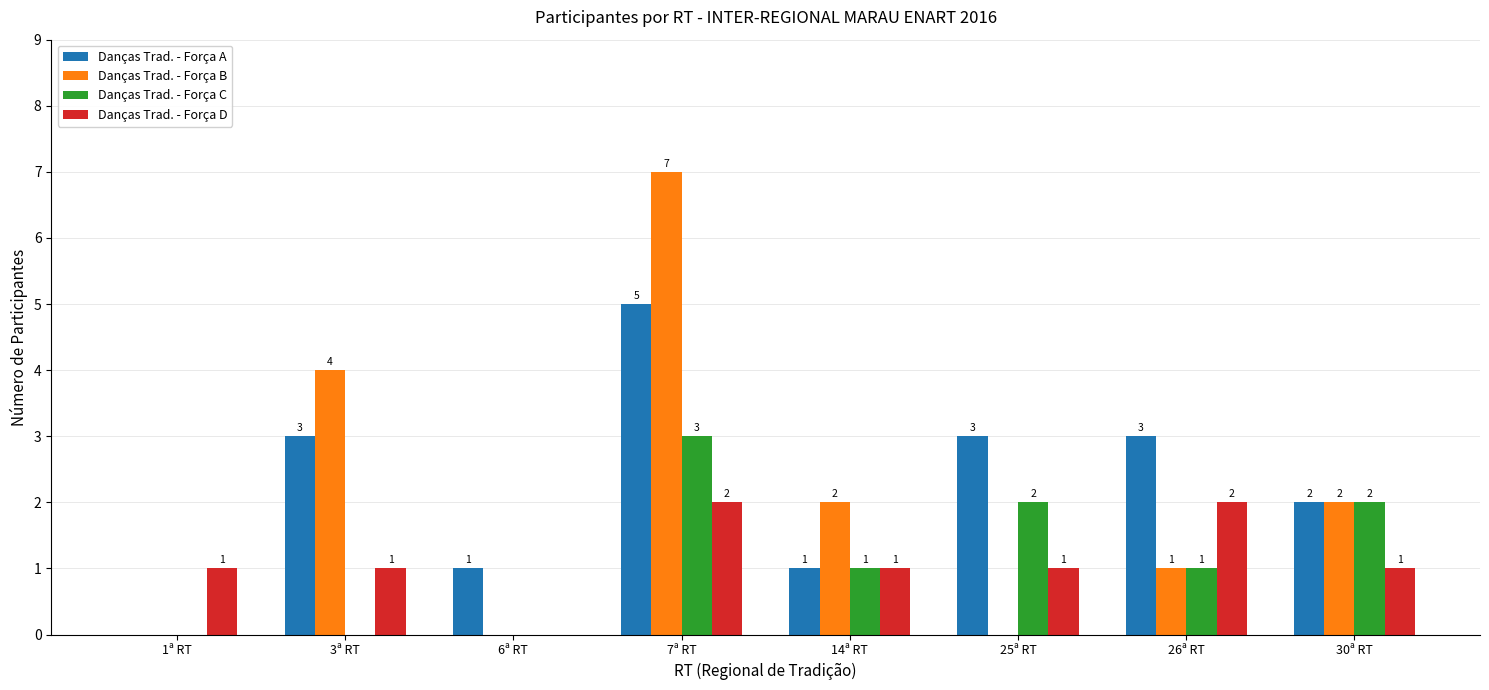

What is the approximate value of Danças Trad. - Força C at 26ª RT?

1